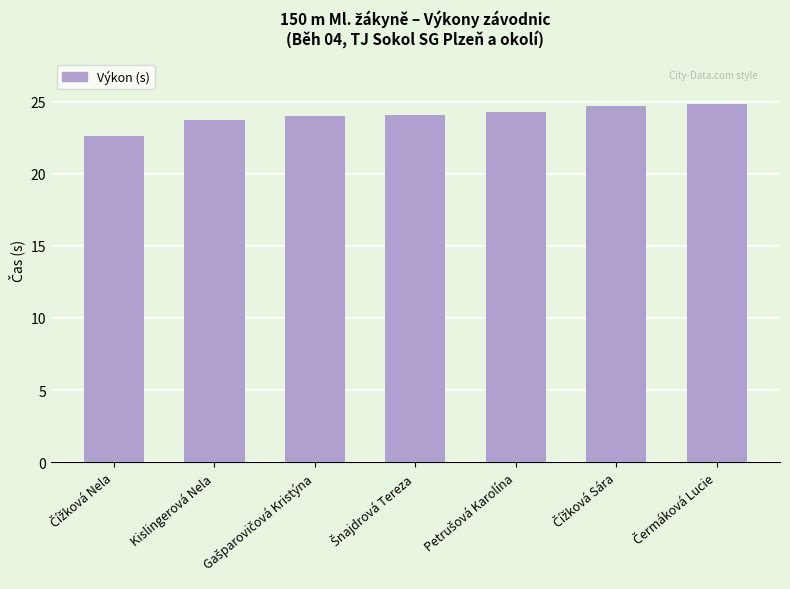

True or false: the data shows 9.9 at Kislingerová Nela.

False